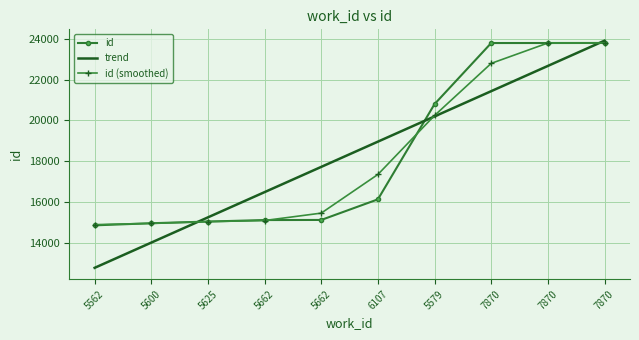

What is the minimum value shown in the chart?

12786.8